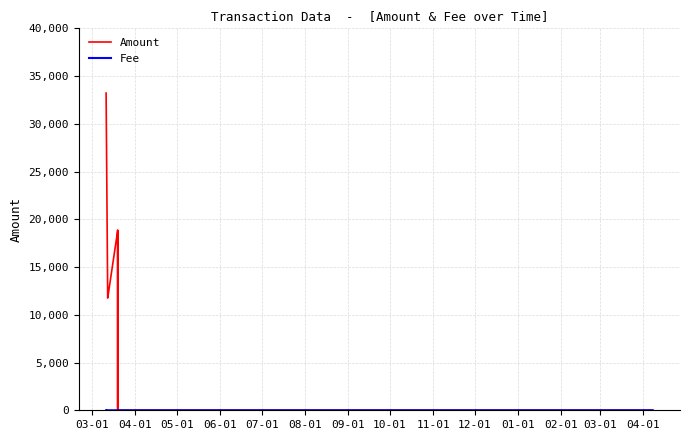

Which series has the largest total across all categories?

Amount